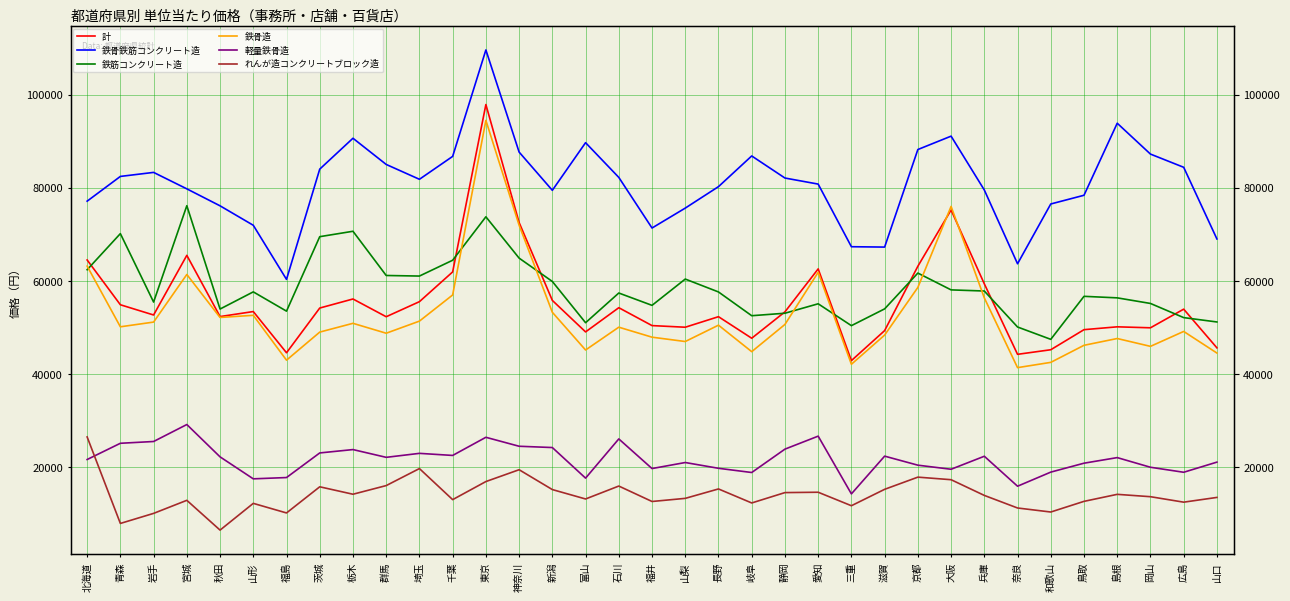

Does the chart display data point markers on the line(s)?

No